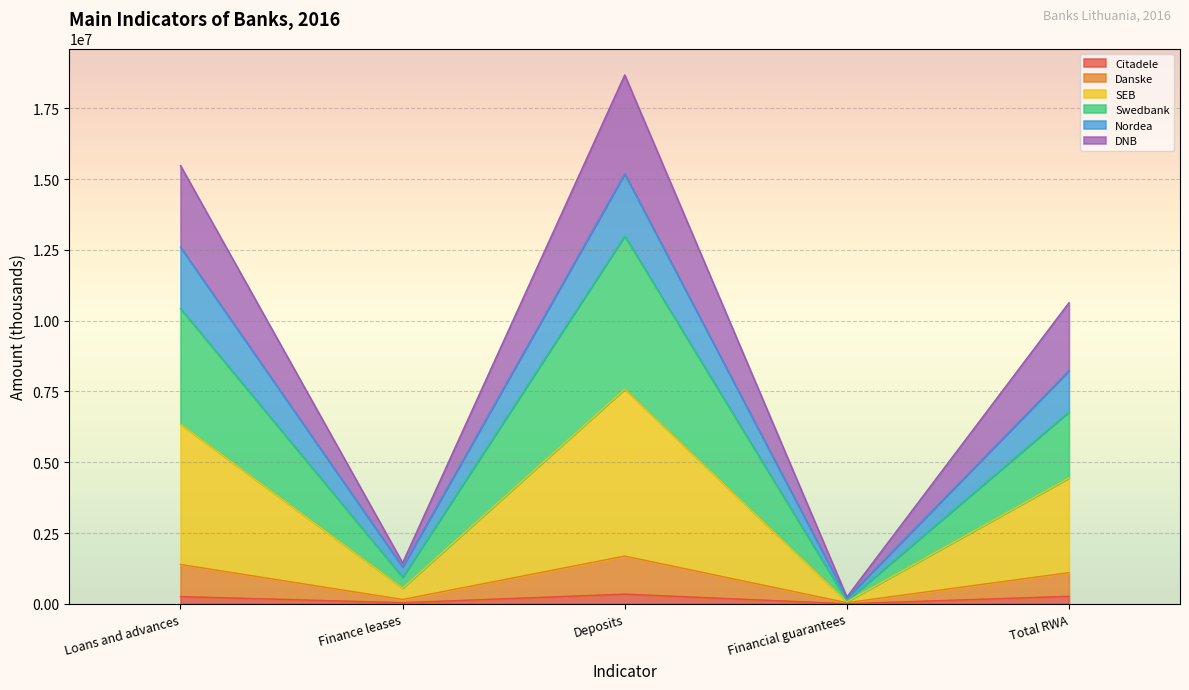

Which series changed the most between Loans and advances and Financial guarantees?

SEB